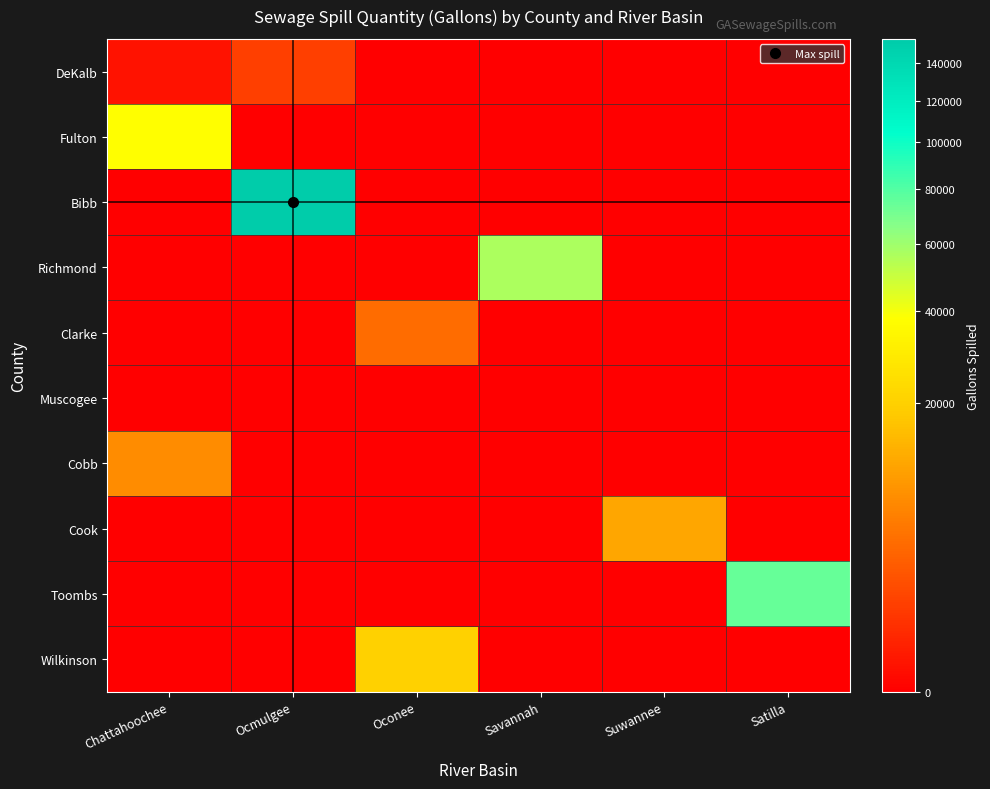

At Savannah, list the series in order from largest to smallest.

Richmond, DeKalb, Fulton, Bibb, Clarke, Muscogee, Cobb, Cook, Toombs, Wilkinson